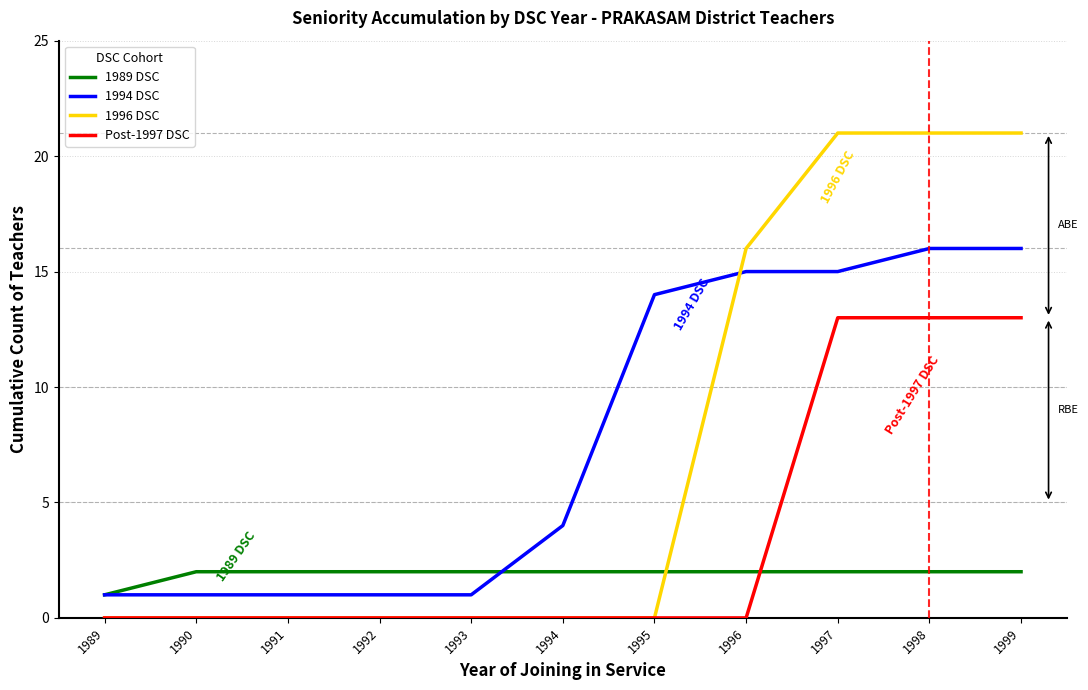

How many times do 1989 DSC and 1996 DSC cross each other?

1